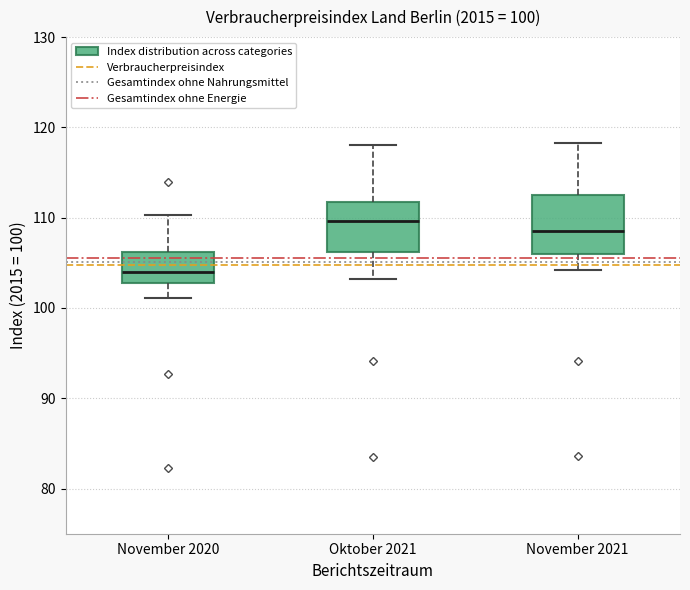

Which box has the lowest median line?

November 2020